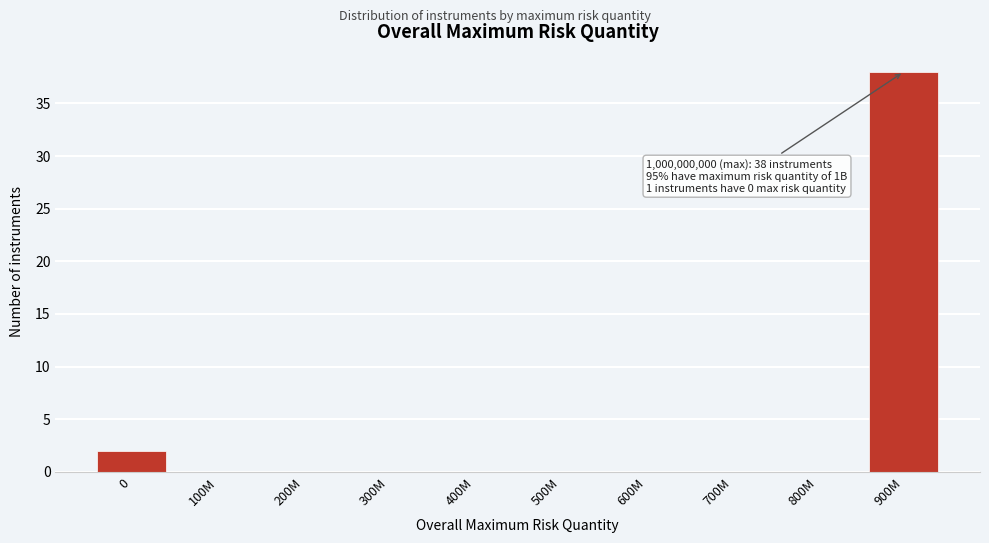

Reading right to left, transcribe all the data shown in this chart.

900M=38	800M=0	700M=0	600M=0	500M=0	400M=0	300M=0	200M=0	100M=0	0=2